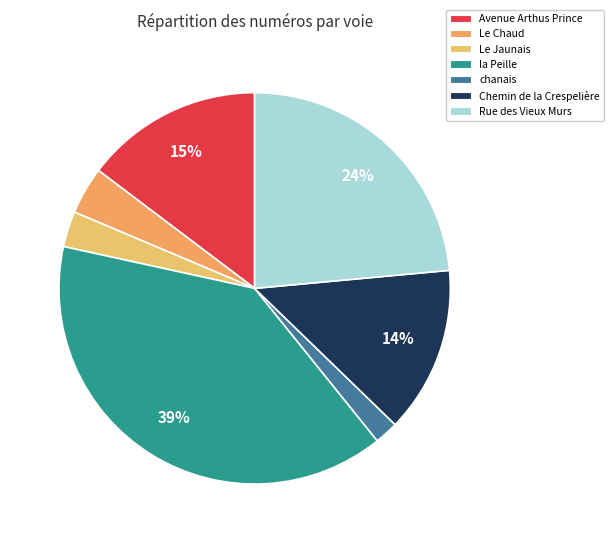

Combined, do Chemin de la Crespelière and Le Jaunais account for over 50%?

No